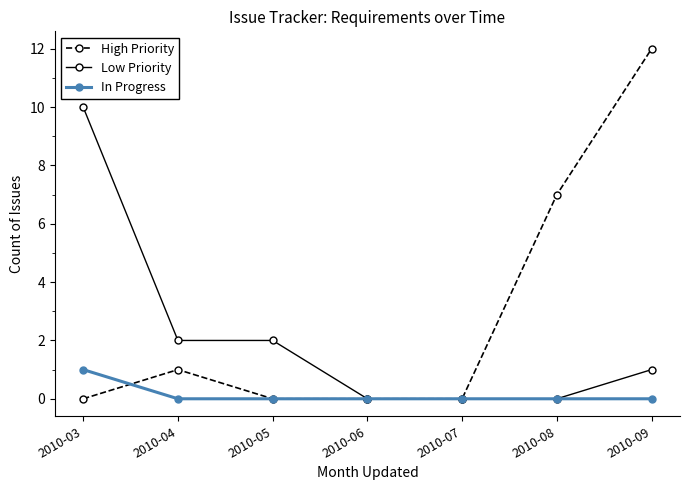

How many data points does each series have?

7